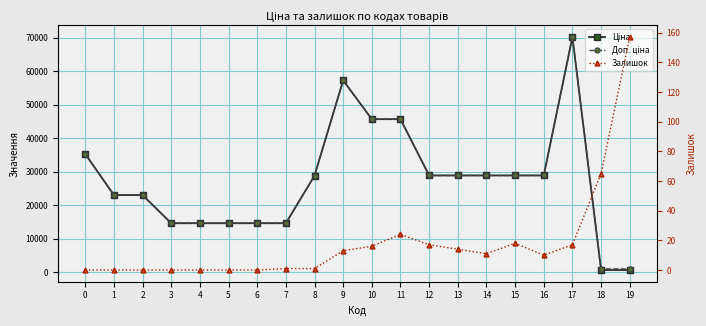

True or false: Залишок has more than 2 points higher than both neighbors.

False